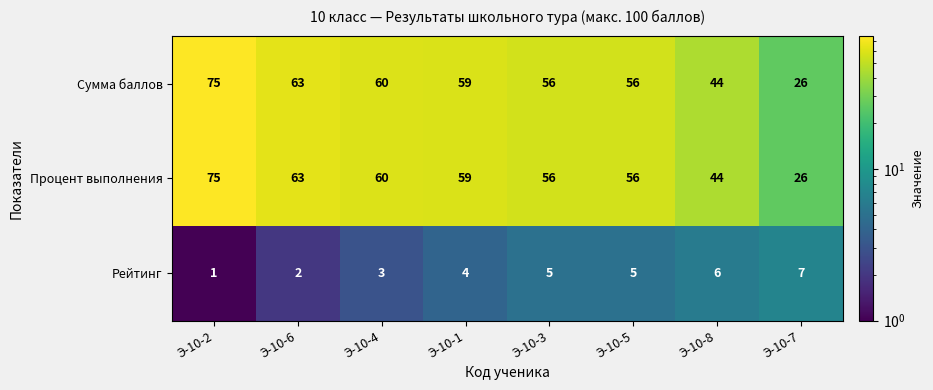

Is the value of Сумма баллов at Э-10-5 greater than the value of Рейтинг at Э-10-2?

Yes